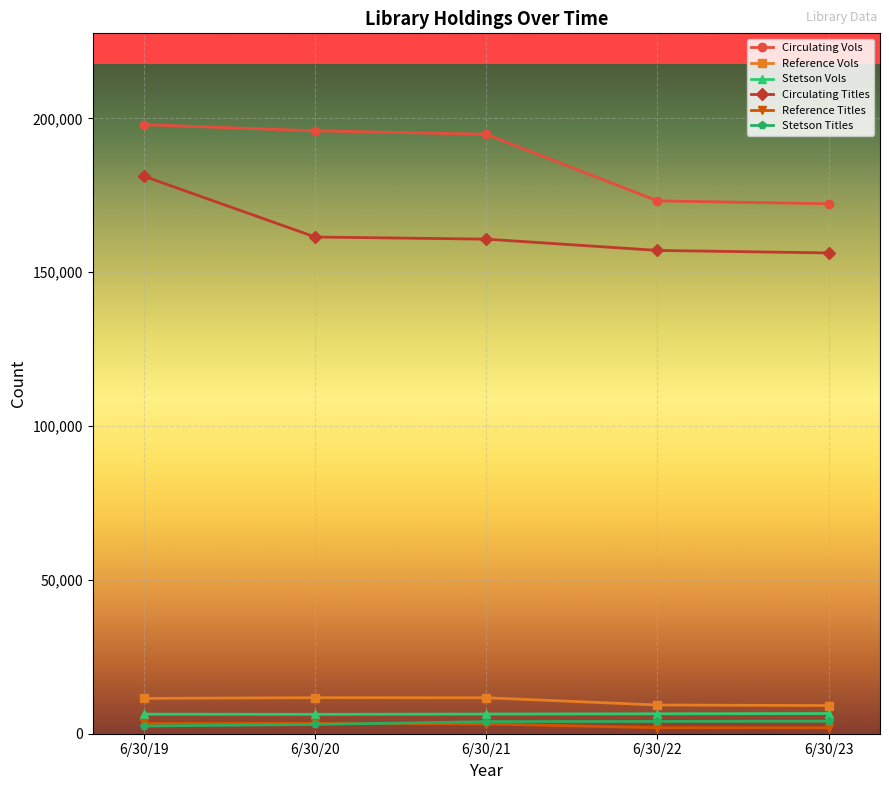

Which series has the largest range (max minus min)?

Circulating Vols